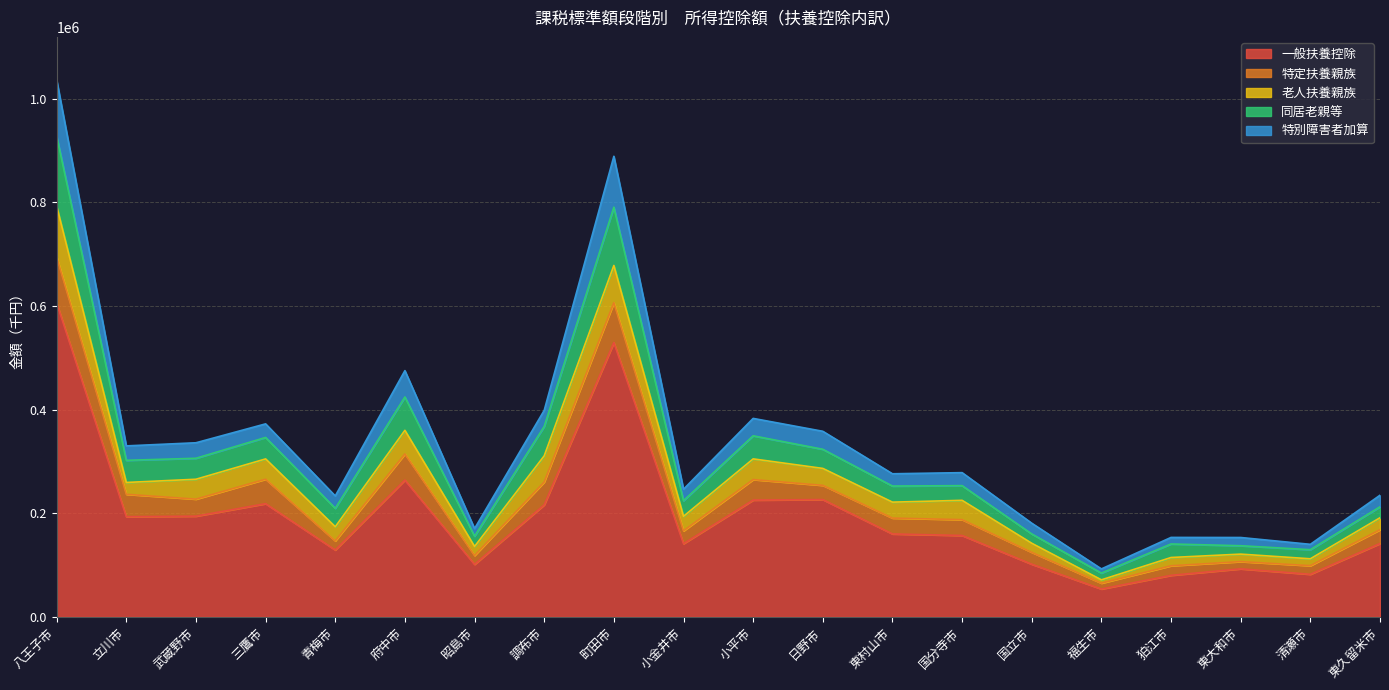

What are all the series names shown in the legend?

一般扶養控除, 特定扶養親族, 老人扶養親族, 同居老親等, 特別障害者加算